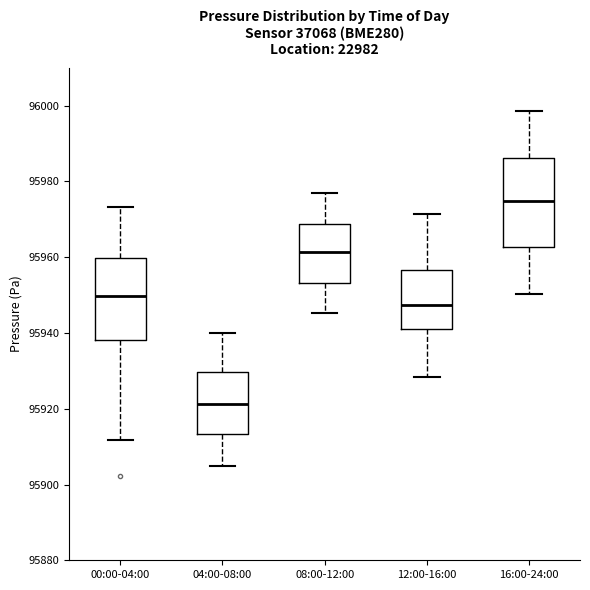

Where does the upper whisker of the box for 12:00-16:00 end on the y-axis? The values are not printed on the chart, so give them approximately, as read against the axis.

95972